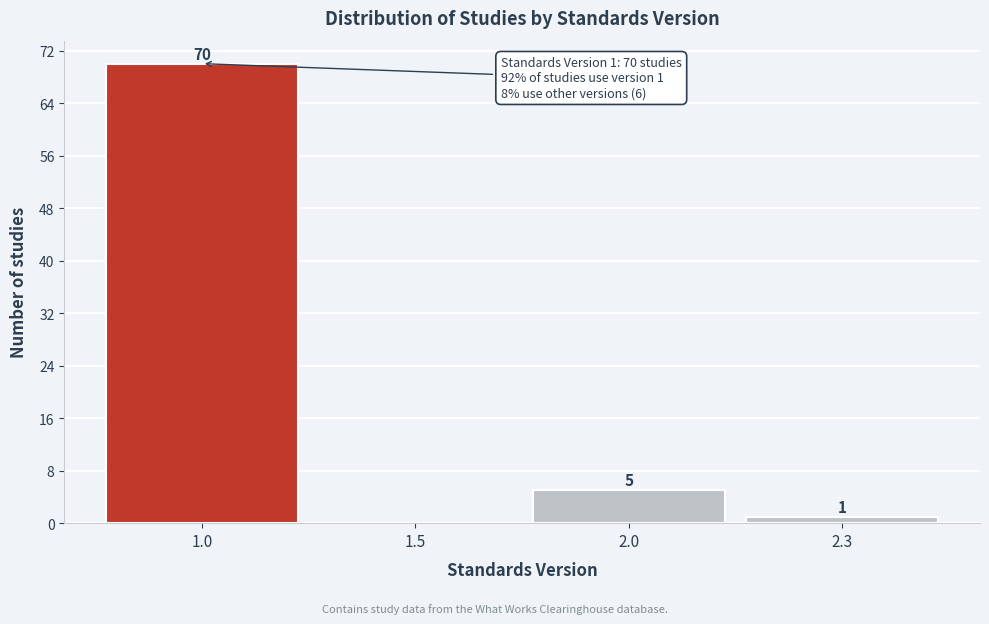

Reading left to right, extract all data points from this chart.

1.0=70	1.5=0	2.0=5	2.3=1